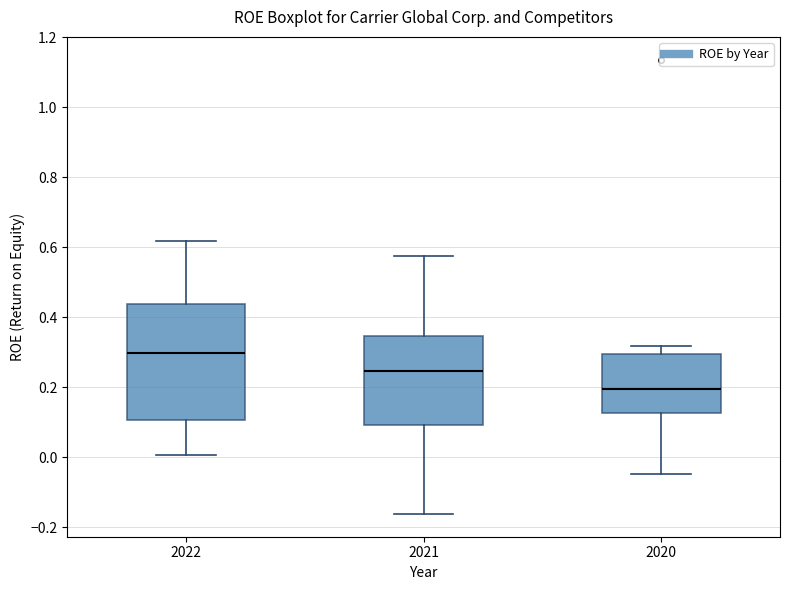

Reading left to right, read every box against the y-axis: the position of its median line, the range the box covers, and the ends of its whiskers. The values are not printed on the chart, so give them approximately, as read against the axis.

2022: median 0.30, box 0.10 to 0.44, whiskers 0.00 to 0.62
2021: median 0.24, box 0.10 to 0.34, whiskers -0.16 to 0.58
2020: median 0.20, box 0.12 to 0.30, whiskers -0.04 to 0.32